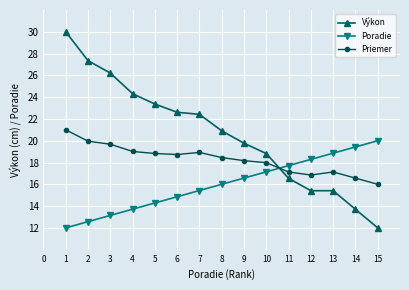

How many lines are shown in the chart?

3